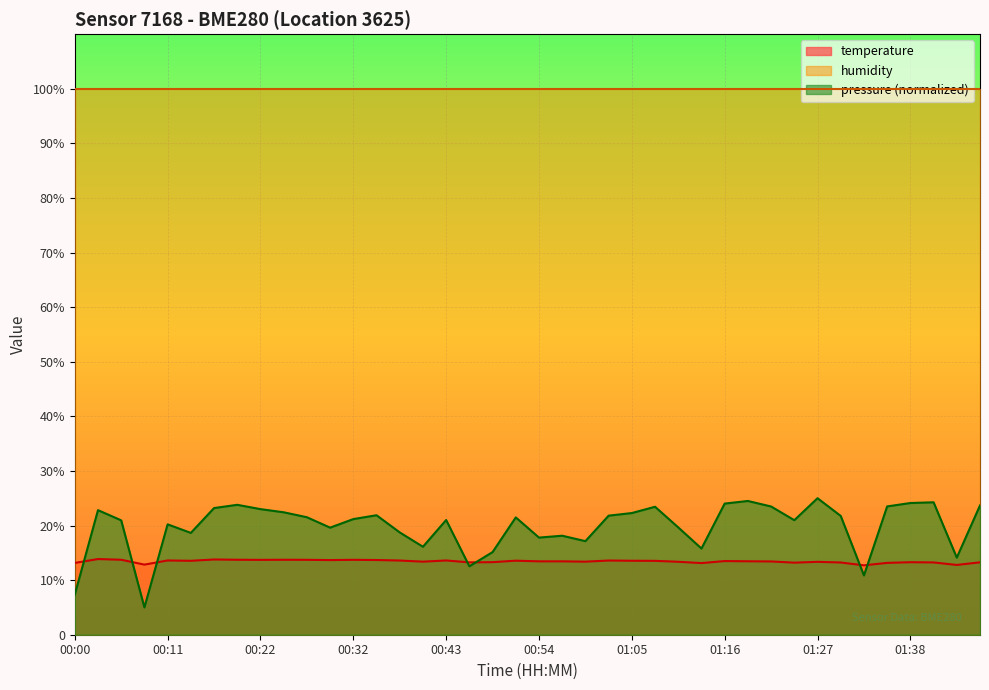

What is the difference between the second highest and second lowest values?

1.0